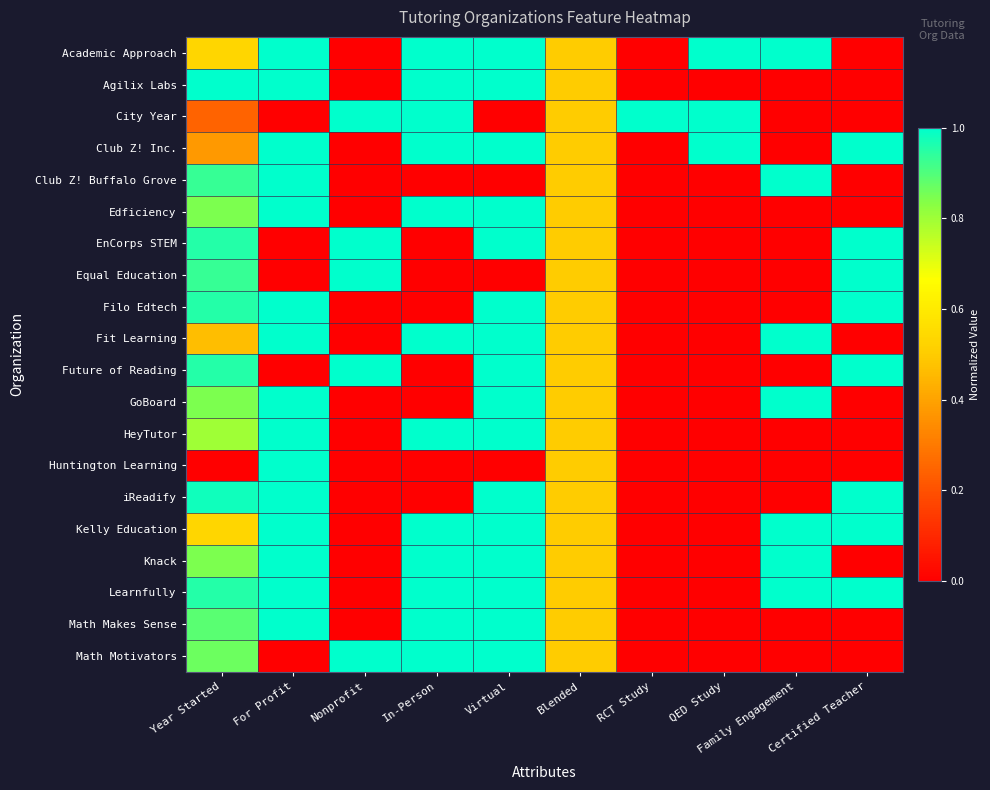

Reading left to right, what are all the values shown in this chart?

Academic Approach: Year Started=0.5	For Profit=1.0	Nonprofit=0.0	In-Person=1.0	Virtual=1.0	Blended=0.5	RCT Study=0.0	QED Study=1.0	Family Engagement=1.0	Certified Teacher=0.0
Agilix Labs: Year Started=1.0	For Profit=1.0	Nonprofit=0.0	In-Person=1.0	Virtual=1.0	Blended=0.5	RCT Study=0.0	QED Study=0.0	Family Engagement=0.0	Certified Teacher=0.0
City Year: Year Started=0.2	For Profit=0.0	Nonprofit=1.0	In-Person=1.0	Virtual=0.0	Blended=0.5	RCT Study=1.0	QED Study=1.0	Family Engagement=0.0	Certified Teacher=0.0
Club Z! Inc.: Year Started=0.4	For Profit=1.0	Nonprofit=0.0	In-Person=1.0	Virtual=1.0	Blended=0.5	RCT Study=0.0	QED Study=1.0	Family Engagement=0.0	Certified Teacher=1.0
Club Z! Buffalo Grove: Year Started=0.9	For Profit=1.0	Nonprofit=0.0	In-Person=0.0	Virtual=0.0	Blended=0.5	RCT Study=0.0	QED Study=0.0	Family Engagement=1.0	Certified Teacher=0.0
Edficiency: Year Started=0.8	For Profit=1.0	Nonprofit=0.0	In-Person=1.0	Virtual=1.0	Blended=0.5	RCT Study=0.0	QED Study=0.0	Family Engagement=0.0	Certified Teacher=0.0
EnCorps STEM: Year Started=1.0	For Profit=0.0	Nonprofit=1.0	In-Person=0.0	Virtual=1.0	Blended=0.5	RCT Study=0.0	QED Study=0.0	Family Engagement=0.0	Certified Teacher=1.0
Equal Education: Year Started=0.9	For Profit=0.0	Nonprofit=1.0	In-Person=0.0	Virtual=0.0	Blended=0.5	RCT Study=0.0	QED Study=0.0	Family Engagement=0.0	Certified Teacher=1.0
Filo Edtech: Year Started=1.0	For Profit=1.0	Nonprofit=0.0	In-Person=0.0	Virtual=1.0	Blended=0.5	RCT Study=0.0	QED Study=0.0	Family Engagement=0.0	Certified Teacher=1.0
Fit Learning: Year Started=0.5	For Profit=1.0	Nonprofit=0.0	In-Person=1.0	Virtual=1.0	Blended=0.5	RCT Study=0.0	QED Study=0.0	Family Engagement=1.0	Certified Teacher=0.0
Future of Reading: Year Started=1.0	For Profit=0.0	Nonprofit=1.0	In-Person=0.0	Virtual=1.0	Blended=0.5	RCT Study=0.0	QED Study=0.0	Family Engagement=0.0	Certified Teacher=1.0
GoBoard: Year Started=0.8	For Profit=1.0	Nonprofit=0.0	In-Person=0.0	Virtual=1.0	Blended=0.5	RCT Study=0.0	QED Study=0.0	Family Engagement=1.0	Certified Teacher=0.0
HeyTutor: Year Started=0.8	For Profit=1.0	Nonprofit=0.0	In-Person=1.0	Virtual=1.0	Blended=0.5	RCT Study=0.0	QED Study=0.0	Family Engagement=0.0	Certified Teacher=0.0
Huntington Learning: Year Started=0.0	For Profit=1.0	Nonprofit=0.0	In-Person=0.0	Virtual=0.0	Blended=0.5	RCT Study=0.0	QED Study=0.0	Family Engagement=0.0	Certified Teacher=0.0
iReadify: Year Started=1.0	For Profit=1.0	Nonprofit=0.0	In-Person=0.0	Virtual=1.0	Blended=0.5	RCT Study=0.0	QED Study=0.0	Family Engagement=0.0	Certified Teacher=1.0
Kelly Education: Year Started=0.5	For Profit=1.0	Nonprofit=0.0	In-Person=1.0	Virtual=1.0	Blended=0.5	RCT Study=0.0	QED Study=0.0	Family Engagement=1.0	Certified Teacher=1.0
Knack: Year Started=0.8	For Profit=1.0	Nonprofit=0.0	In-Person=1.0	Virtual=1.0	Blended=0.5	RCT Study=0.0	QED Study=0.0	Family Engagement=1.0	Certified Teacher=0.0
Learnfully: Year Started=1.0	For Profit=1.0	Nonprofit=0.0	In-Person=1.0	Virtual=1.0	Blended=0.5	RCT Study=0.0	QED Study=0.0	Family Engagement=1.0	Certified Teacher=1.0
Math Makes Sense: Year Started=0.9	For Profit=1.0	Nonprofit=0.0	In-Person=1.0	Virtual=1.0	Blended=0.5	RCT Study=0.0	QED Study=0.0	Family Engagement=0.0	Certified Teacher=0.0
Math Motivators: Year Started=0.9	For Profit=0.0	Nonprofit=1.0	In-Person=1.0	Virtual=1.0	Blended=0.5	RCT Study=0.0	QED Study=0.0	Family Engagement=0.0	Certified Teacher=0.0